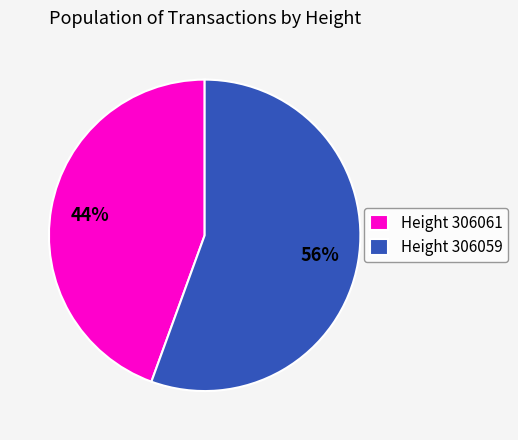

To the nearest percent, what portion does Height 306061 represent?

44%